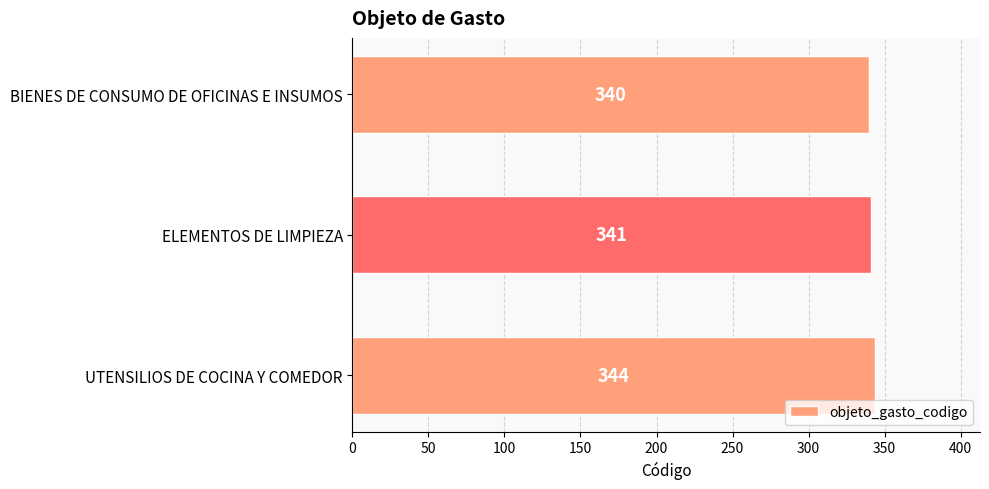

Rank the categories by value from highest to lowest.

UTENSILIOS DE COCINA Y COMEDOR, ELEMENTOS DE LIMPIEZA, BIENES DE CONSUMO DE OFICINAS E INSUMOS